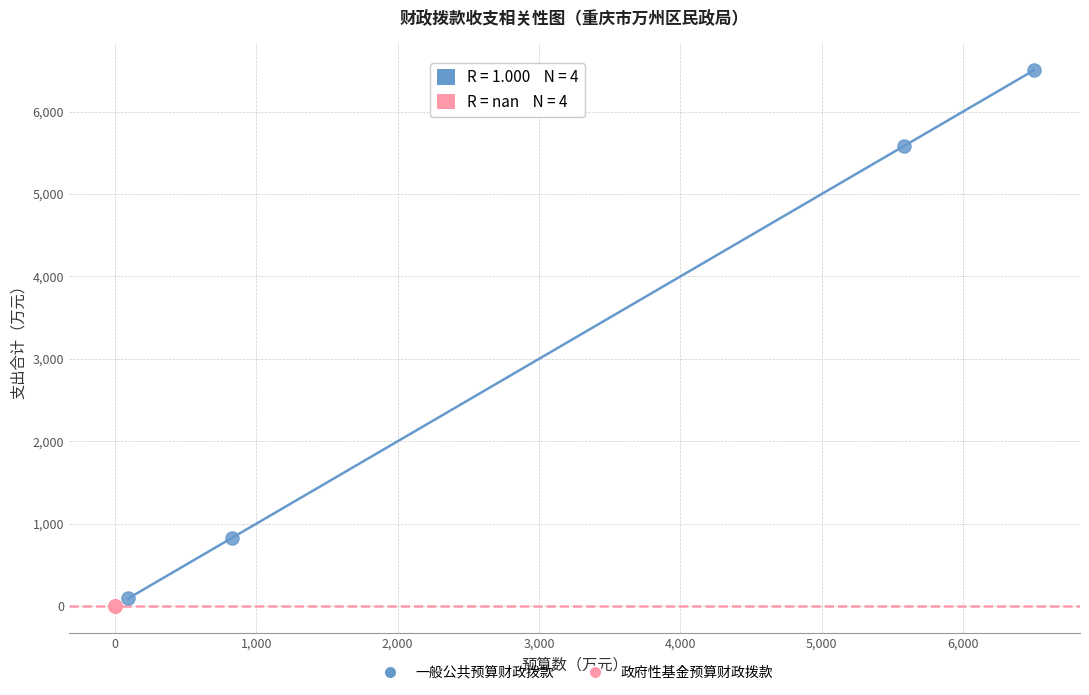

Which series contains the highest Y value?

一般公共预算财政拨款